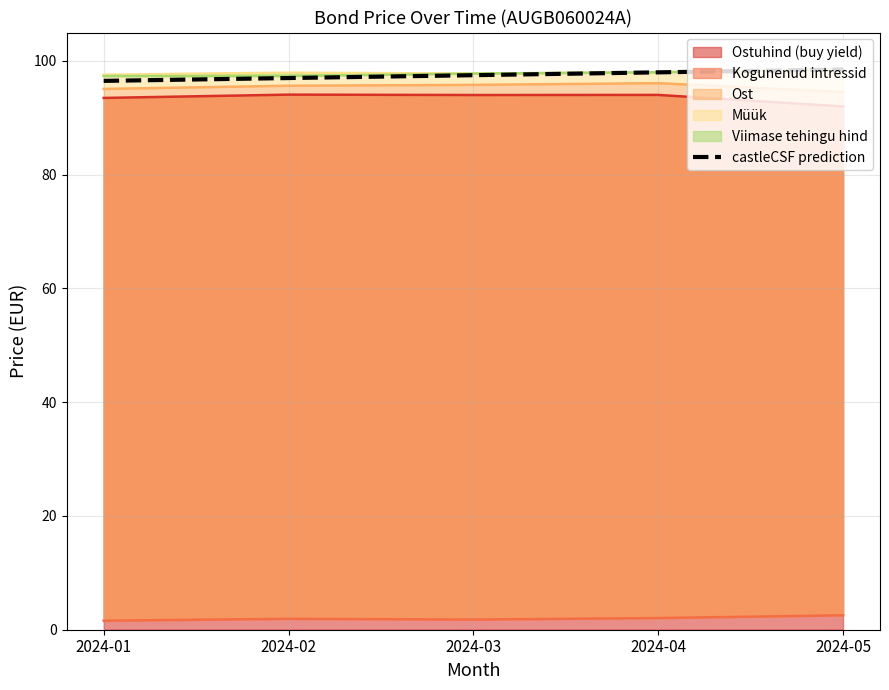

At which label is the value closest to 97?

2024-02